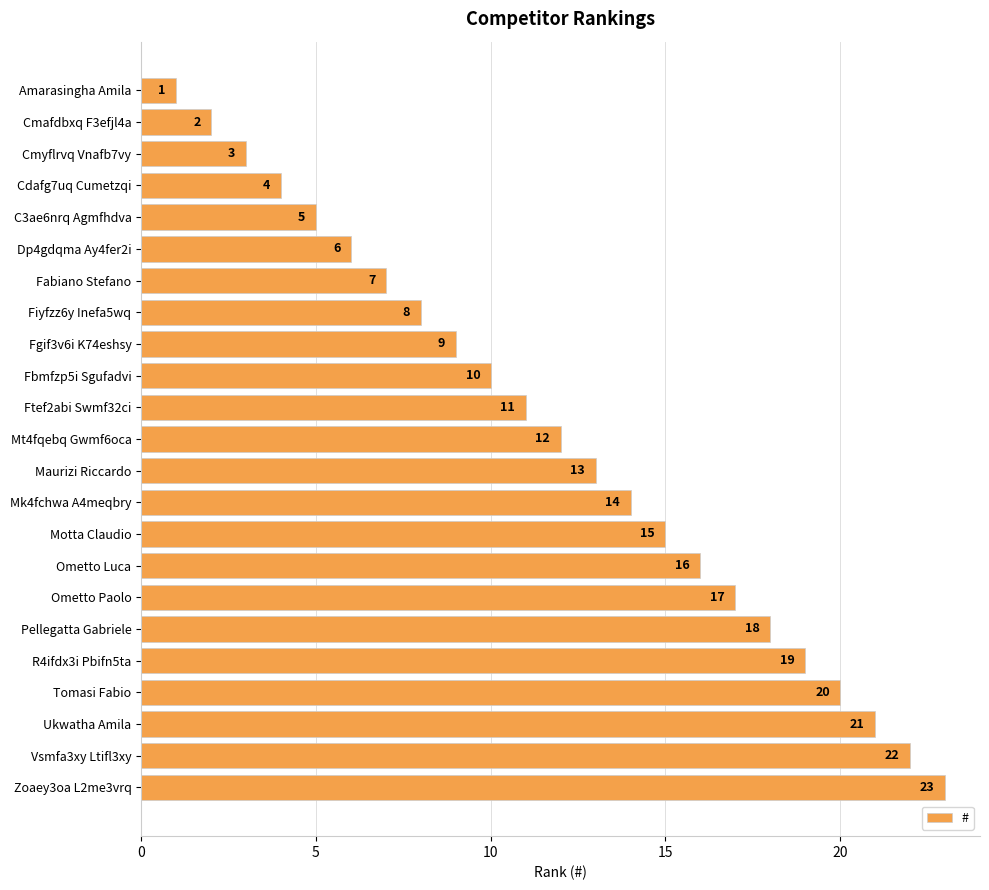

At which label is the value closest to 12?

Mt4fqebq Gwmf6oca